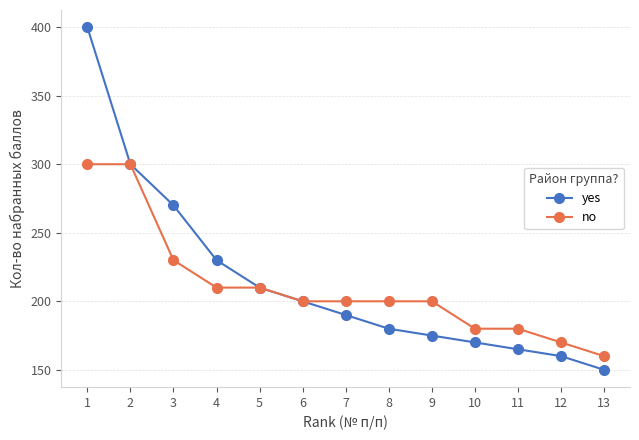

What is the difference between the maximum and minimum values in the no series?

140